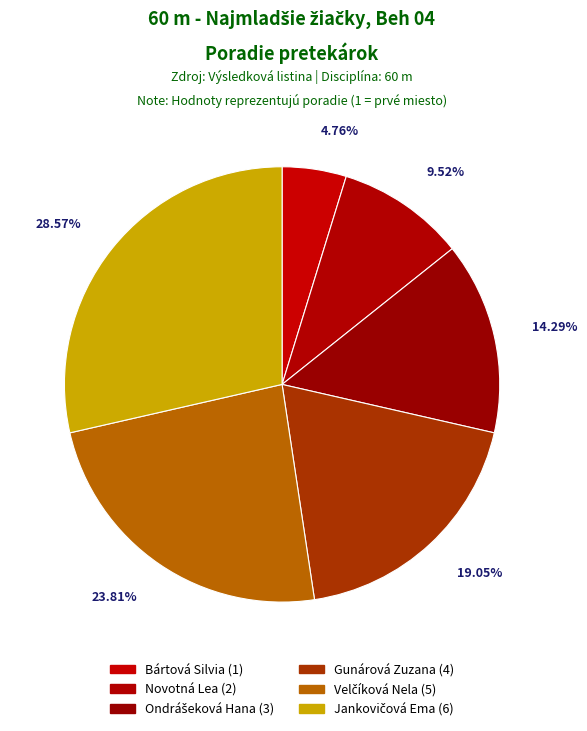

How many slices are in this pie chart?

6